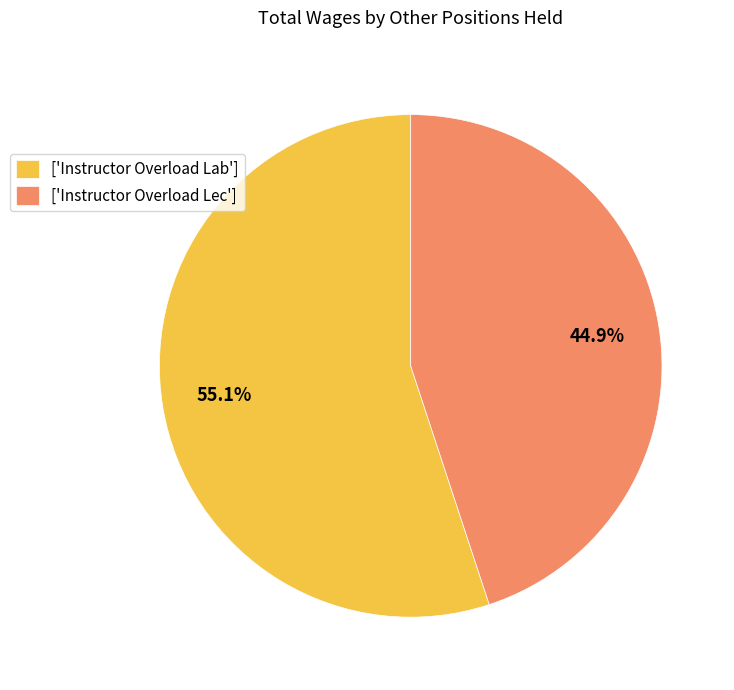

To the nearest percent, what is the average slice percentage?

50%